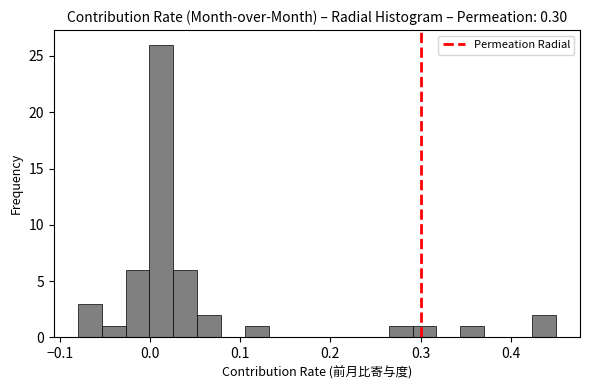

Read against the x-axis, roughly where is the centre of the tallest bar?

0.01